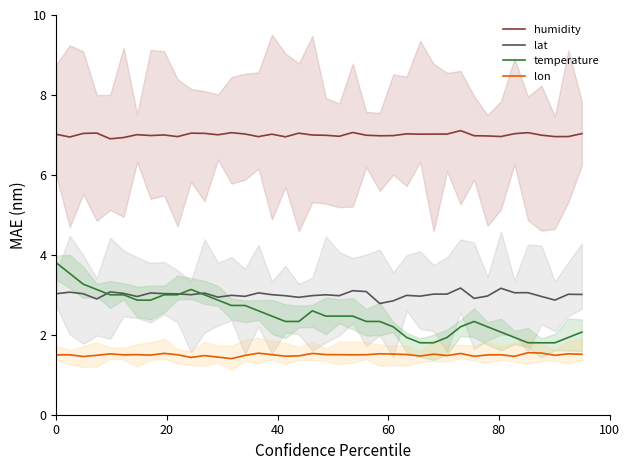

What is the maximum value for lon?

1.6